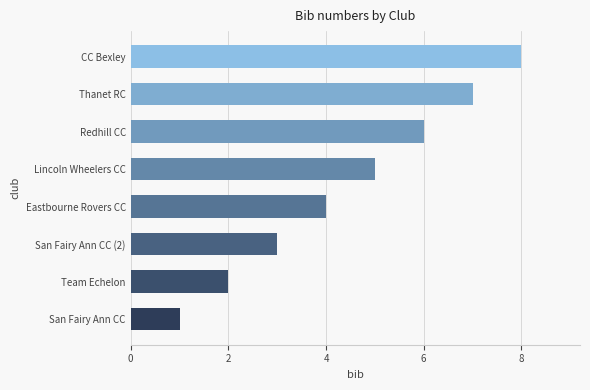

Which category has the lowest value across all series?

San Fairy Ann CC